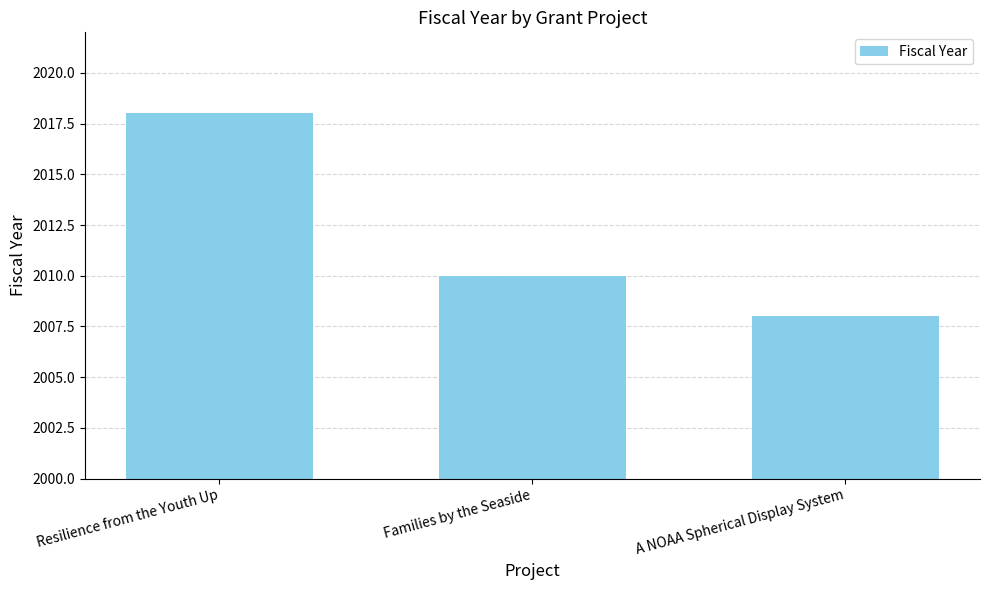

True or false: the data shows 1353 at Resilience from the Youth Up.

False